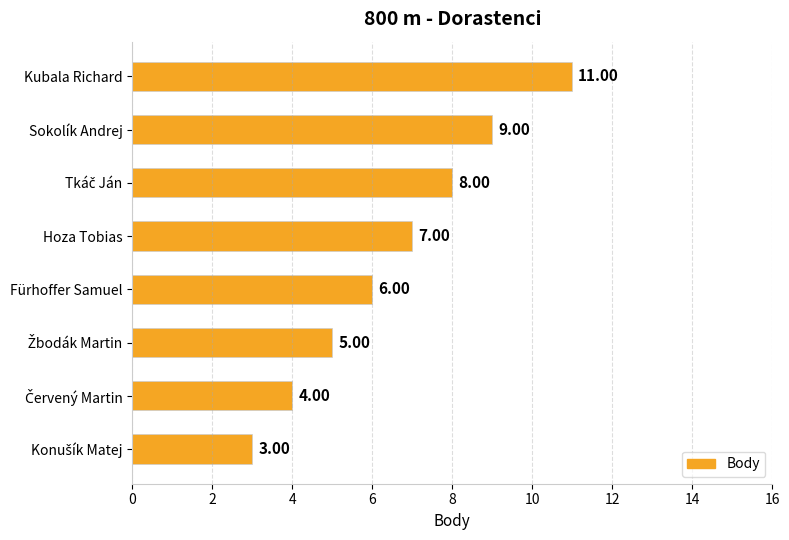

Approximately how many times larger is the value at Fürhoffer Samuel compared to Hoza Tobias?

0.9